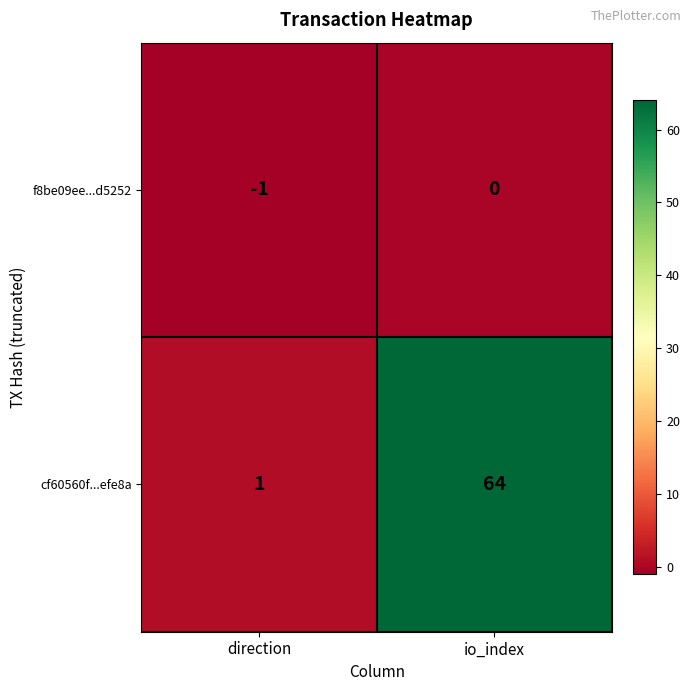

At which label is f8be09ee...d5252 closest to 0?

io_index